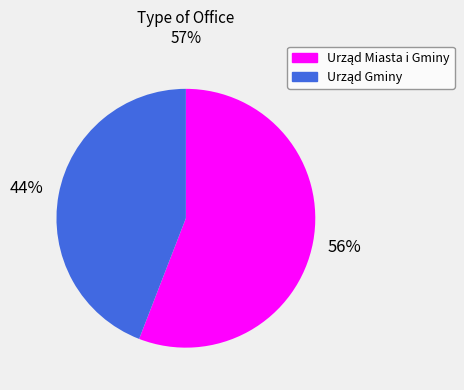

Does any single category account for the majority?

Yes